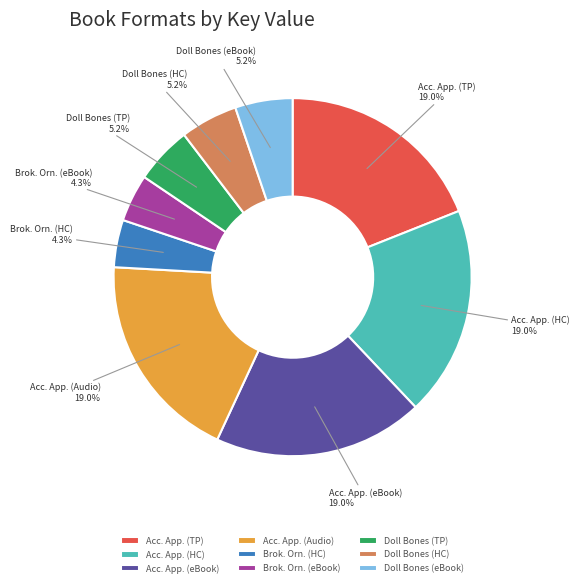

To the nearest percent, what is the difference between the largest and smallest slice percentages?

15%